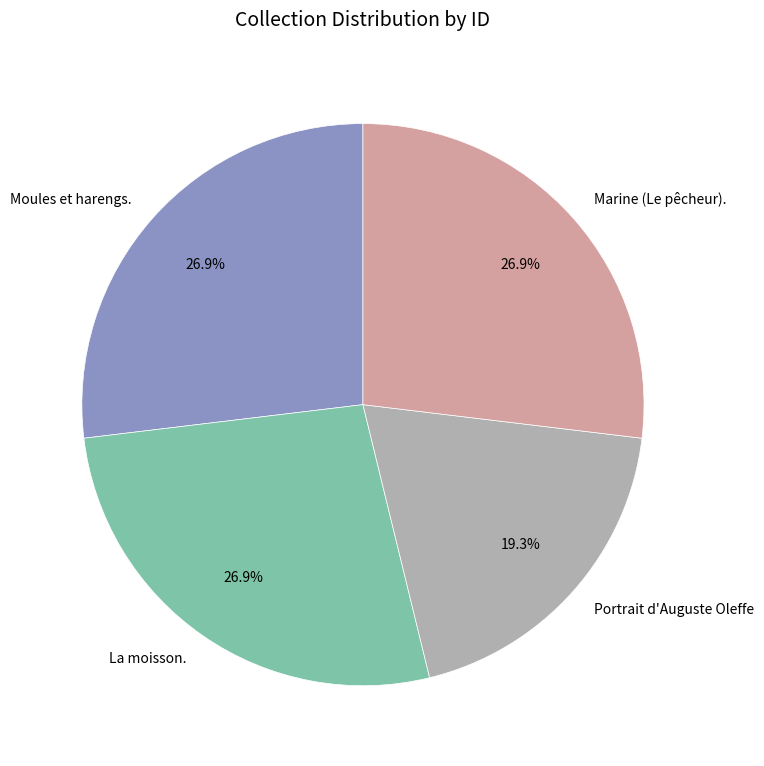

How many segments does this pie chart have?

4